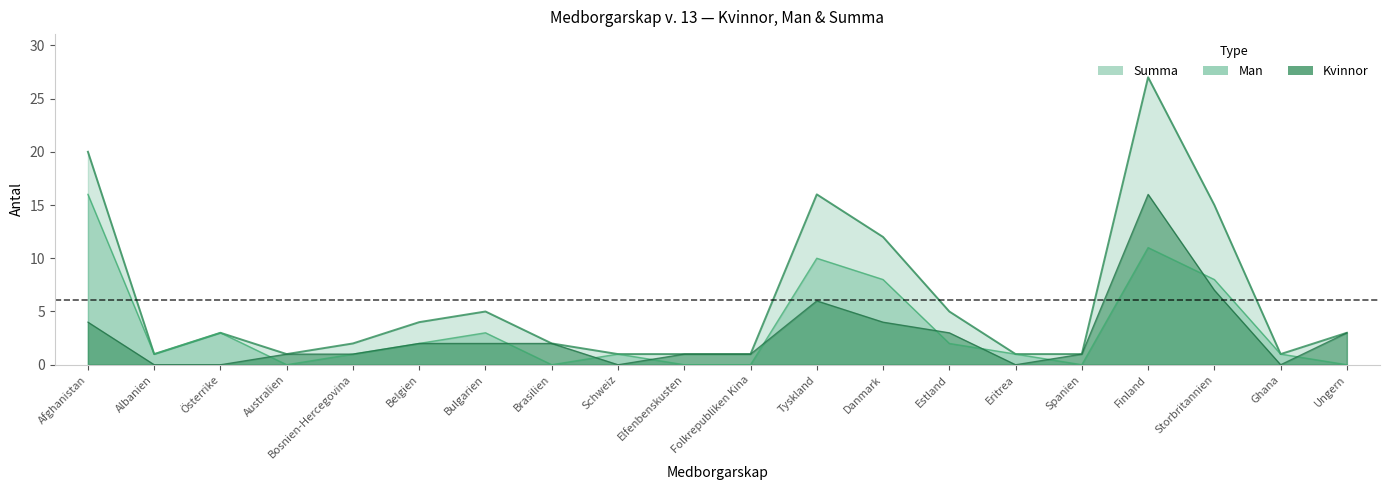

List the series in order of their overall mean, lowest first.

Kvinnor, Man, Summa